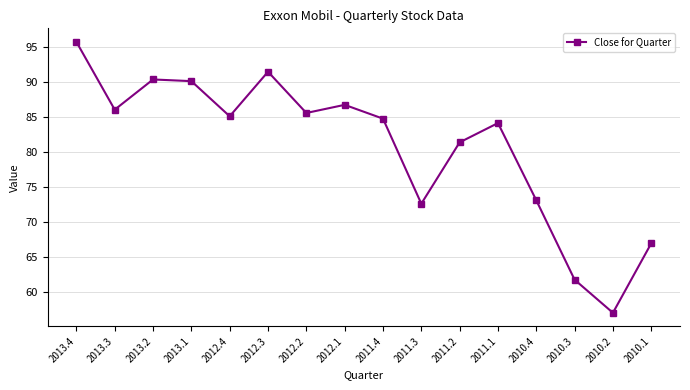

What is the smallest value displayed?

57.1